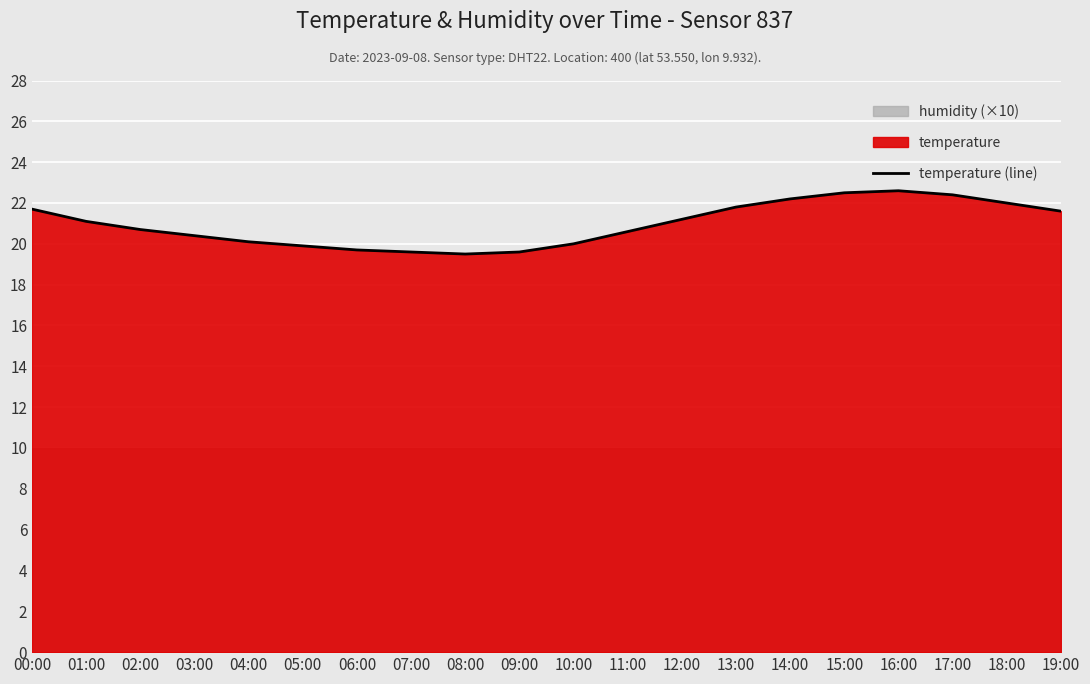

What is the minimum value shown in the chart?

19.5